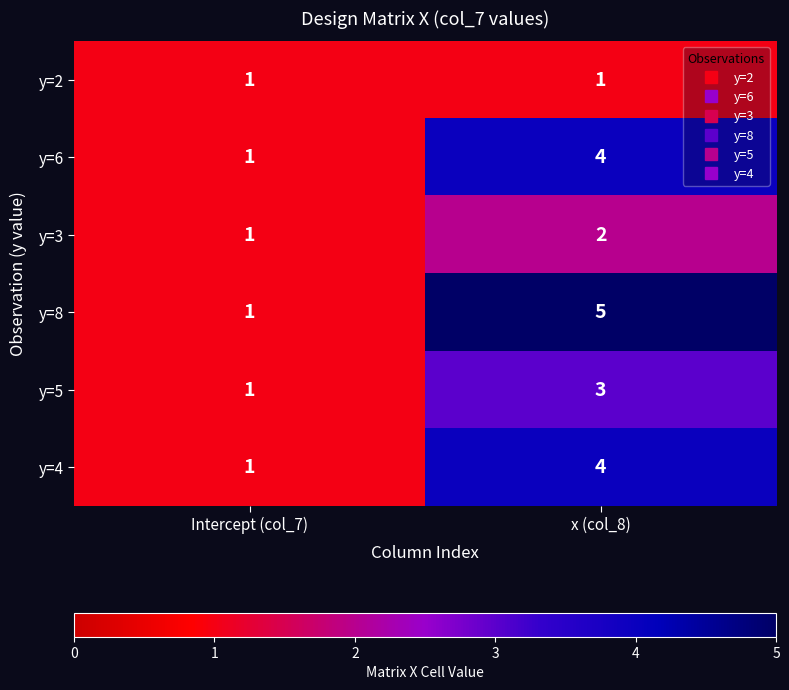

What is the total value across all series at x (col_8)?

19